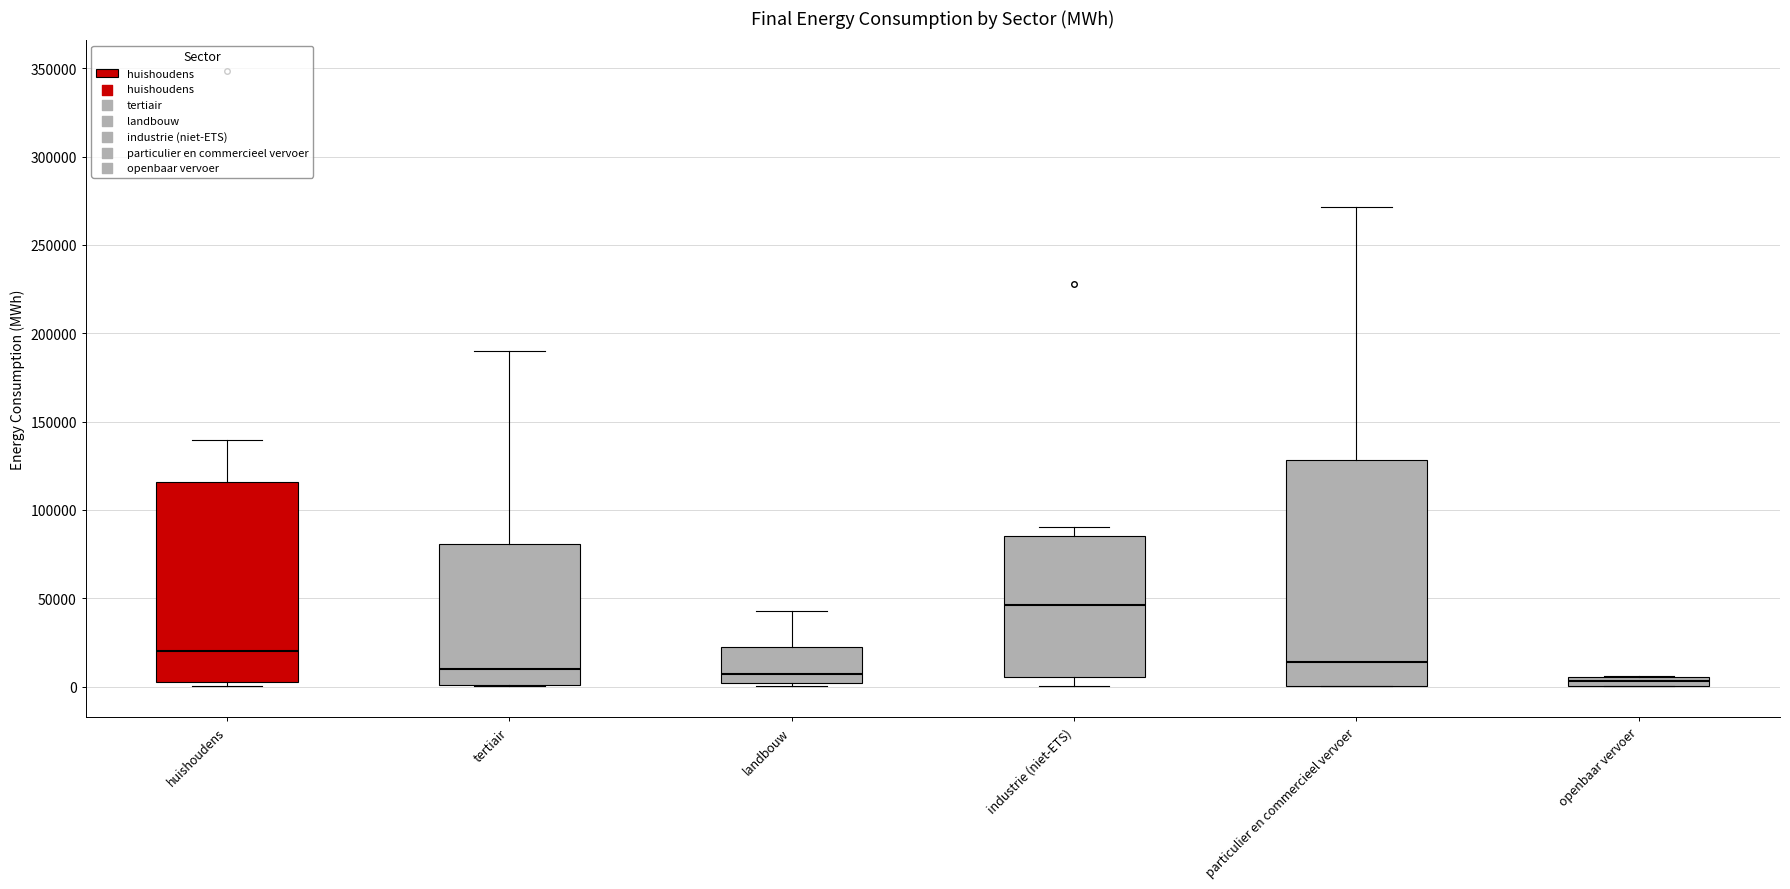

Comparing the boxes themselves (not the whiskers), which one is the tallest?

particulier en commercieel vervoer